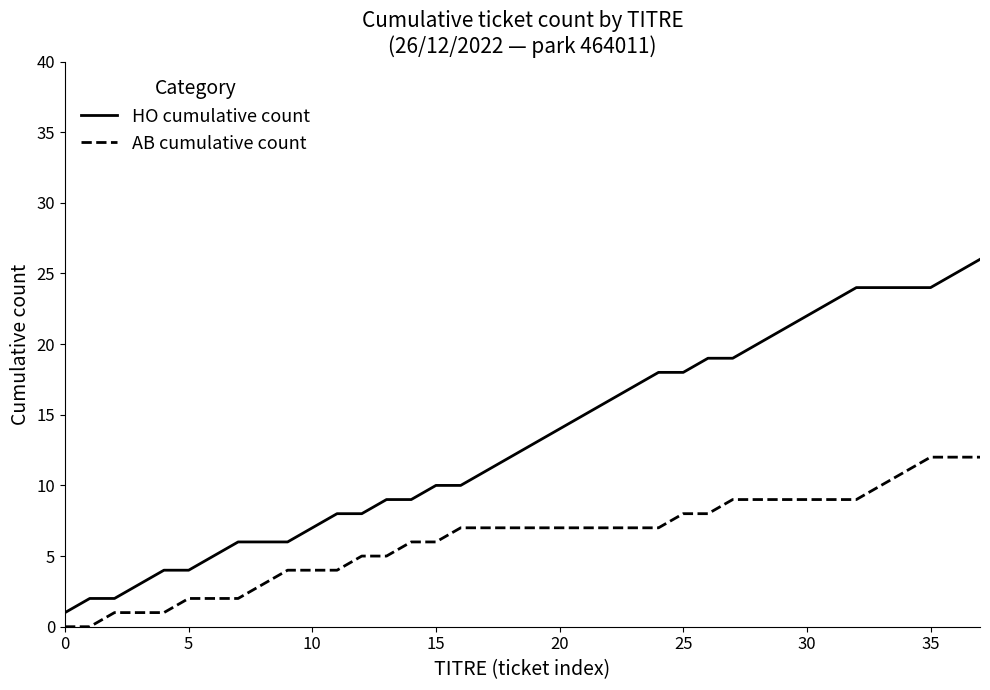

What is the maximum value for HO cumulative count?

26